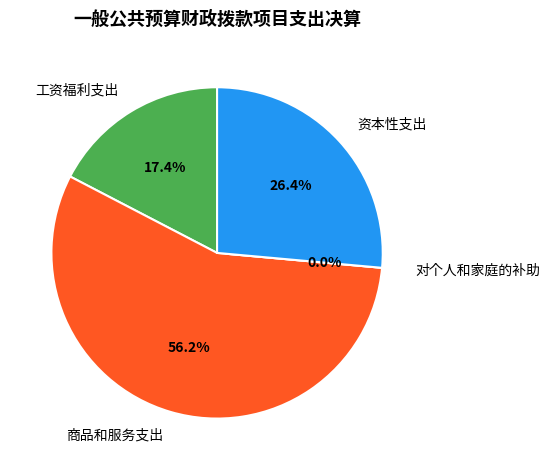

True or false: 对个人和家庭的补助 accounts for 0% of the total.

True